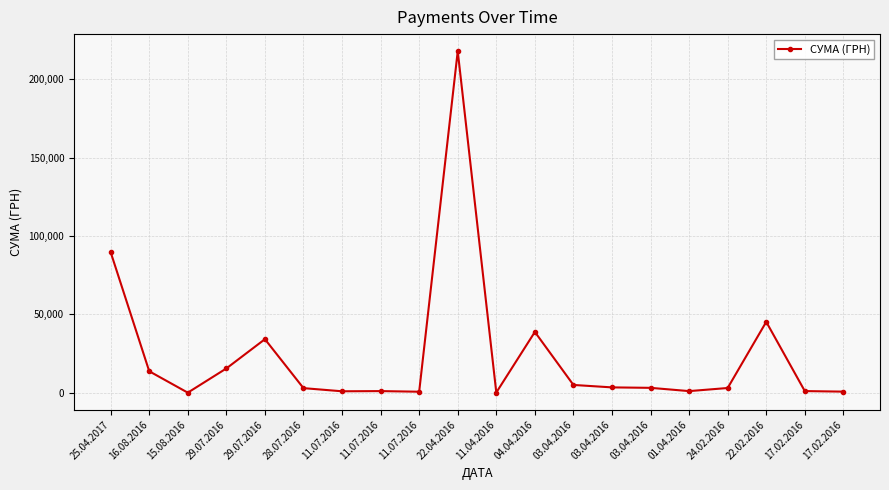

Where is the first local minimum?

15.08.2016